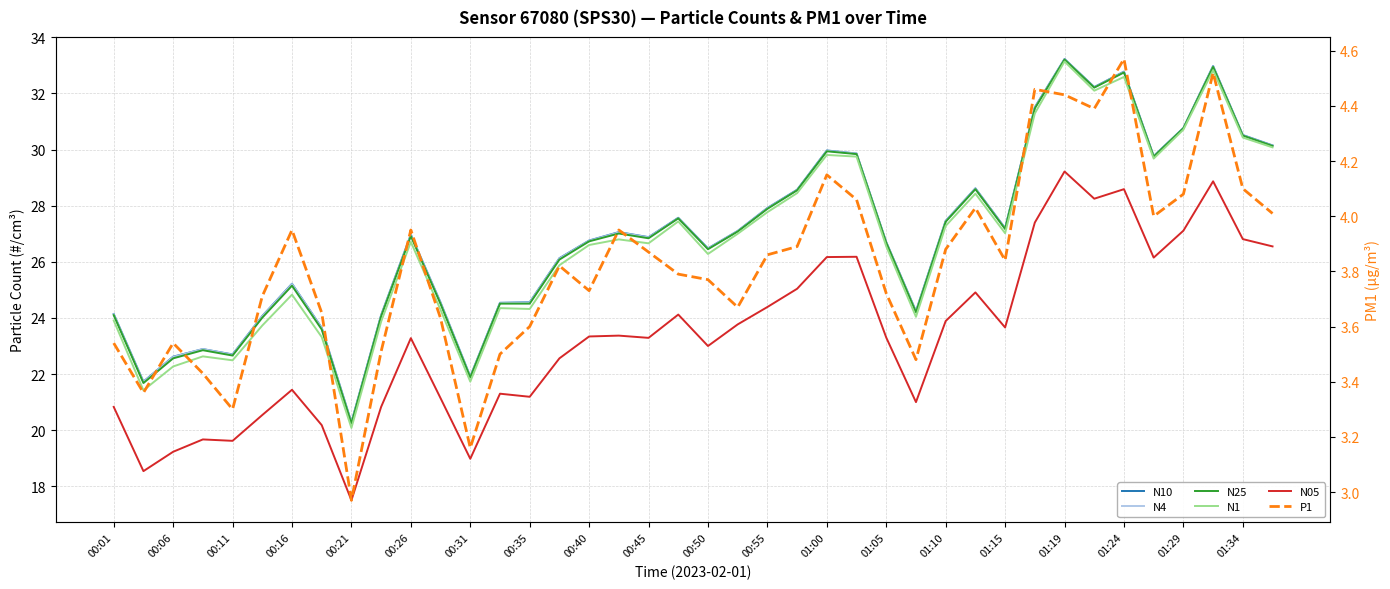

True or false: N25 and N10 intersect in this chart.

False